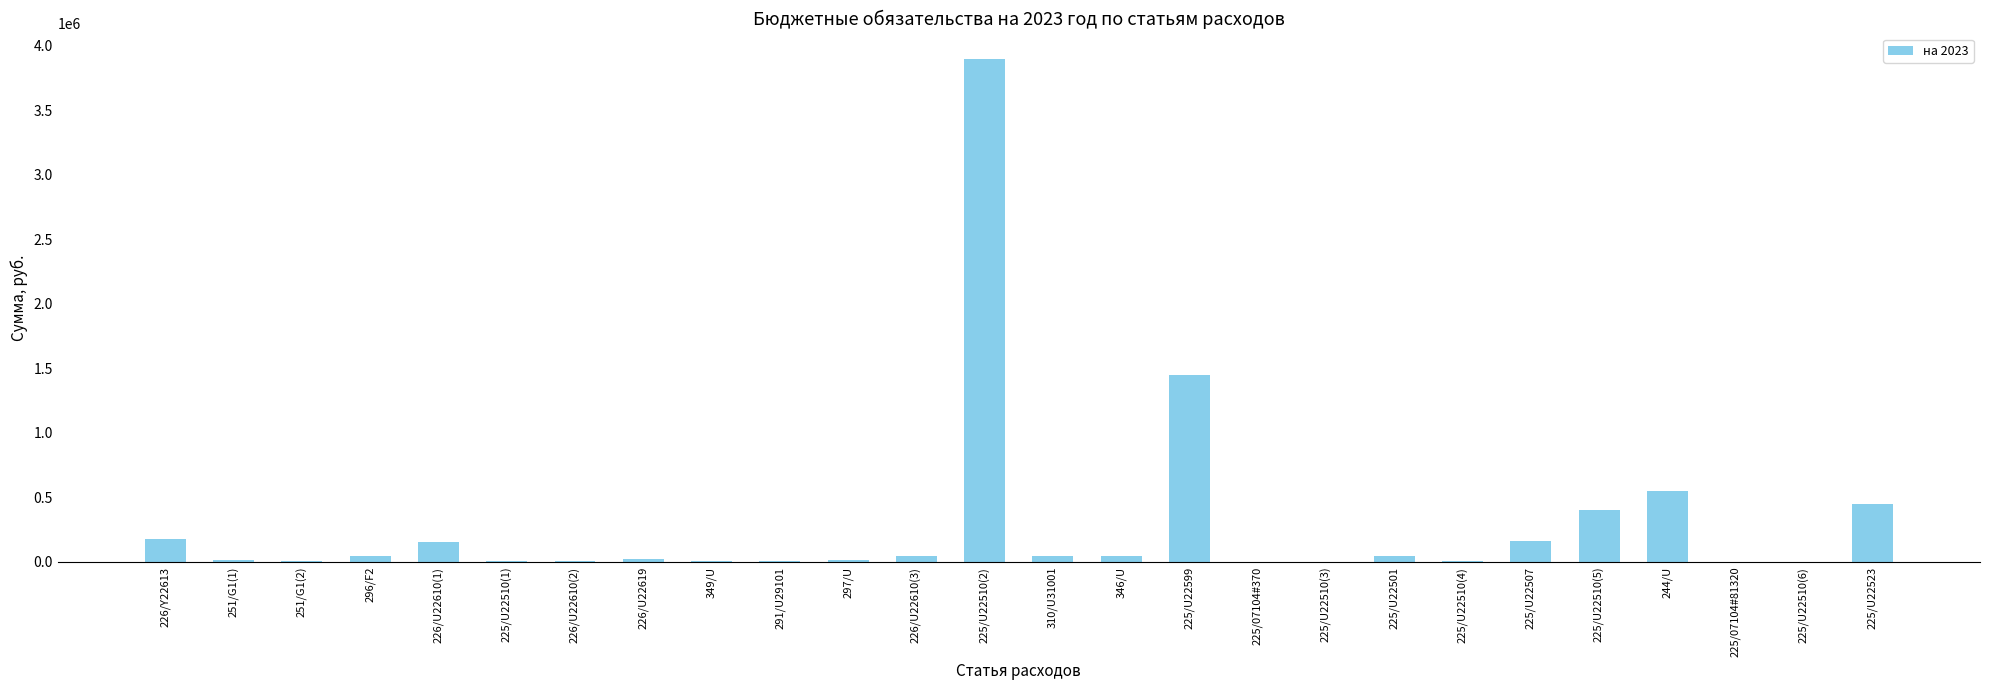

Where is the data nearest to the value 1950000?

225/U22599